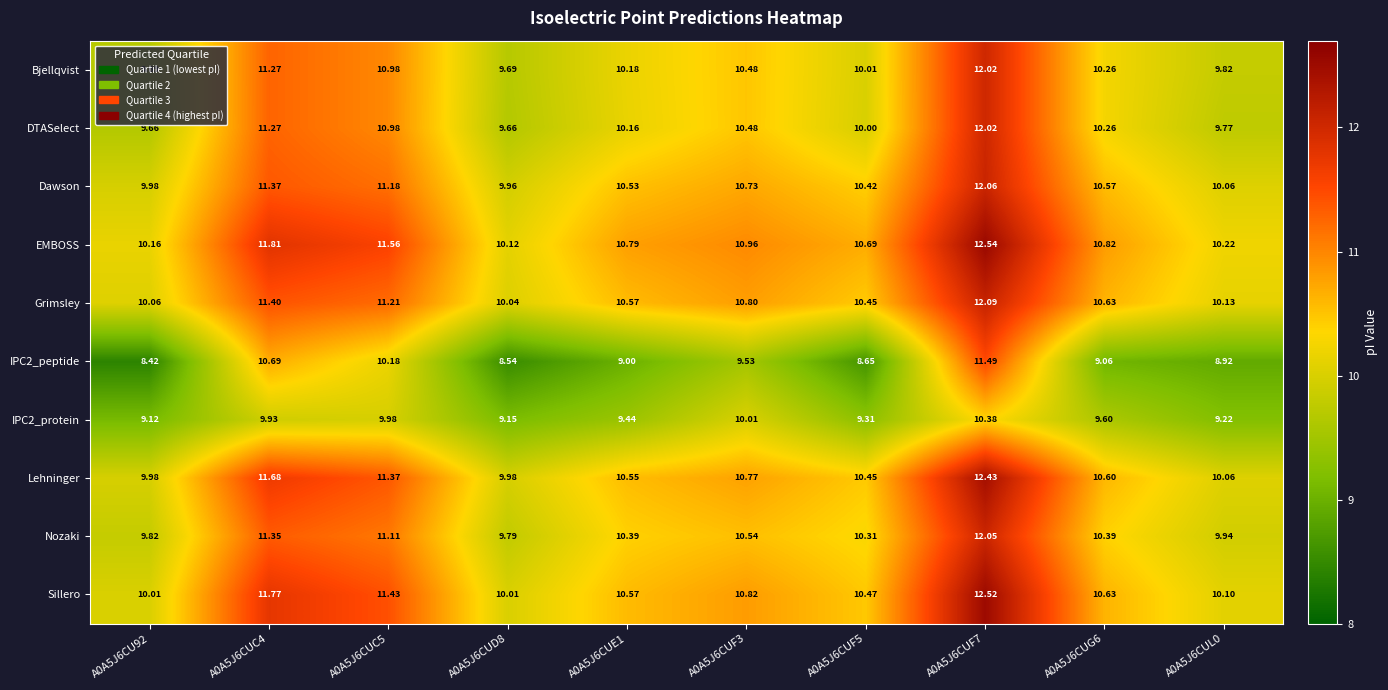

Which series changed the most between A0A5J6CU92 and A0A5J6CUE1?

EMBOSS